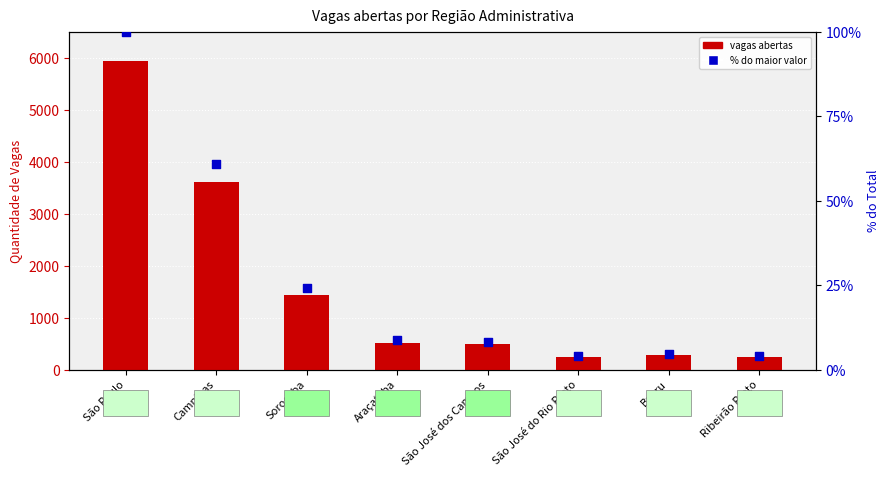

Between Araçatuba and Sorocaba, which is larger?

Sorocaba